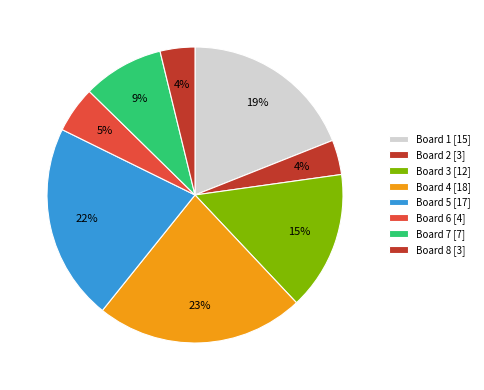

To the nearest percent, what is the difference between the largest and smallest slice percentages?

19%